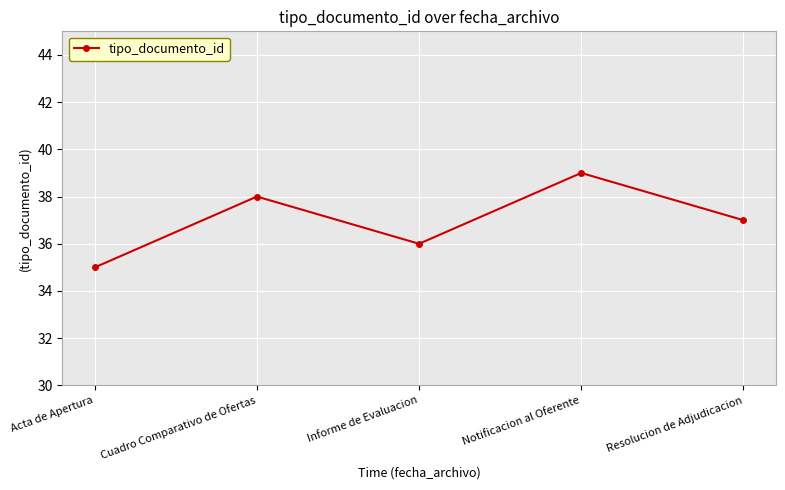

What is the value of the 4th point from the left?

39